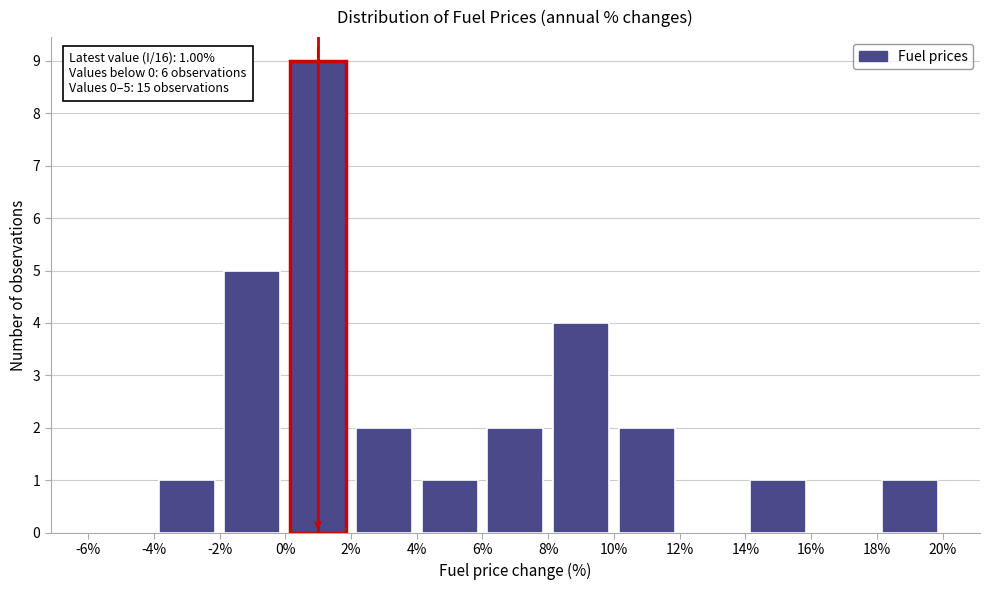

Over which range of the x-axis is the bar tallest?

0% to 2%